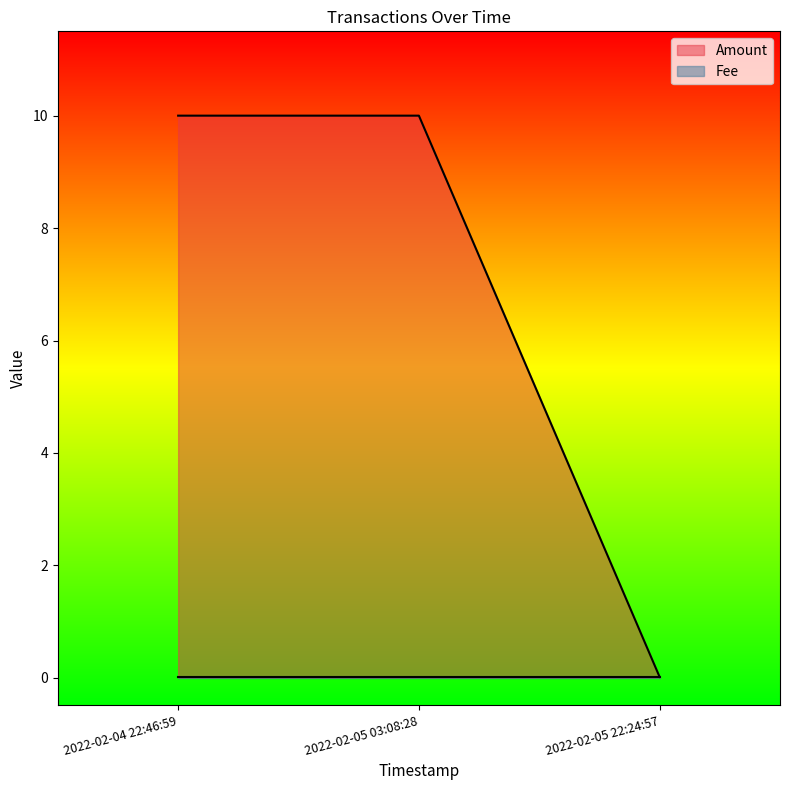

What is the label of the 2nd point from the right?

2022-02-05 03:08:28